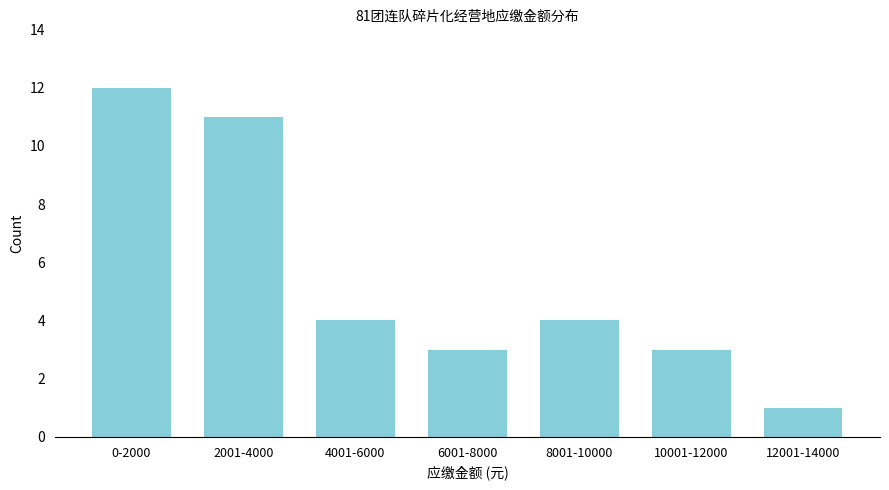

Reading right to left, transcribe all the data shown in this chart.

12001-14000=1	10001-12000=3	8001-10000=4	6001-8000=3	4001-6000=4	2001-4000=11	0-2000=12